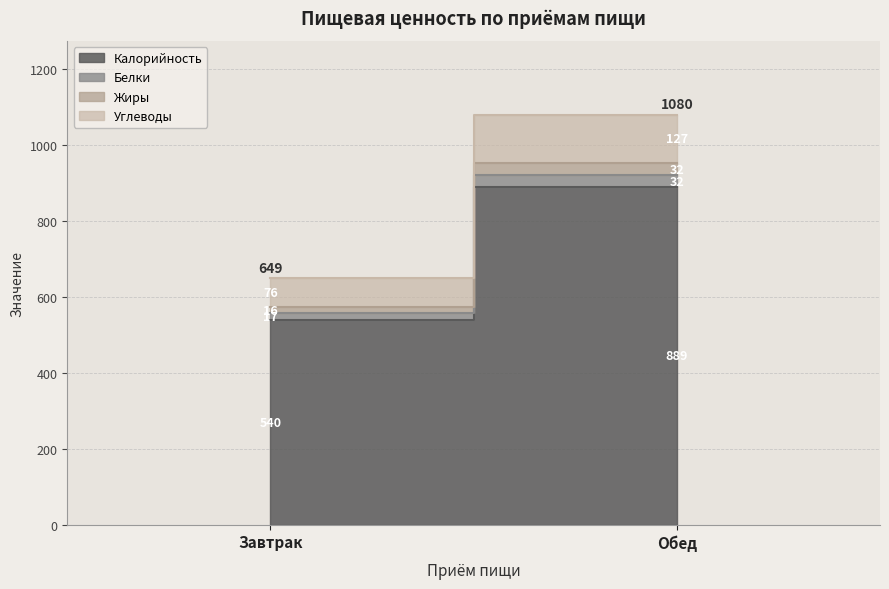

Where is Жиры nearest to the value 24?

Завтрак